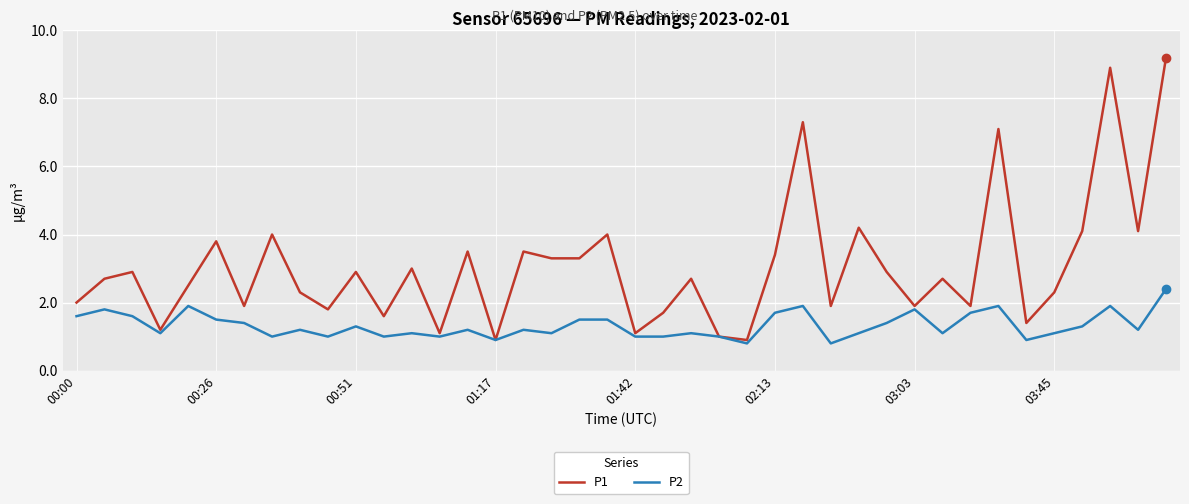

Which series has the largest total across all categories?

P1